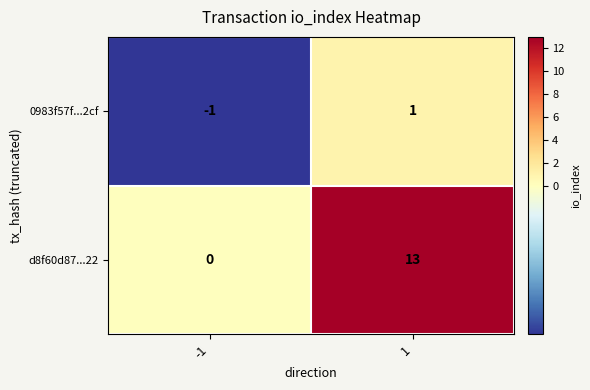

How many values in d8f60d87...22 are above zero?

1